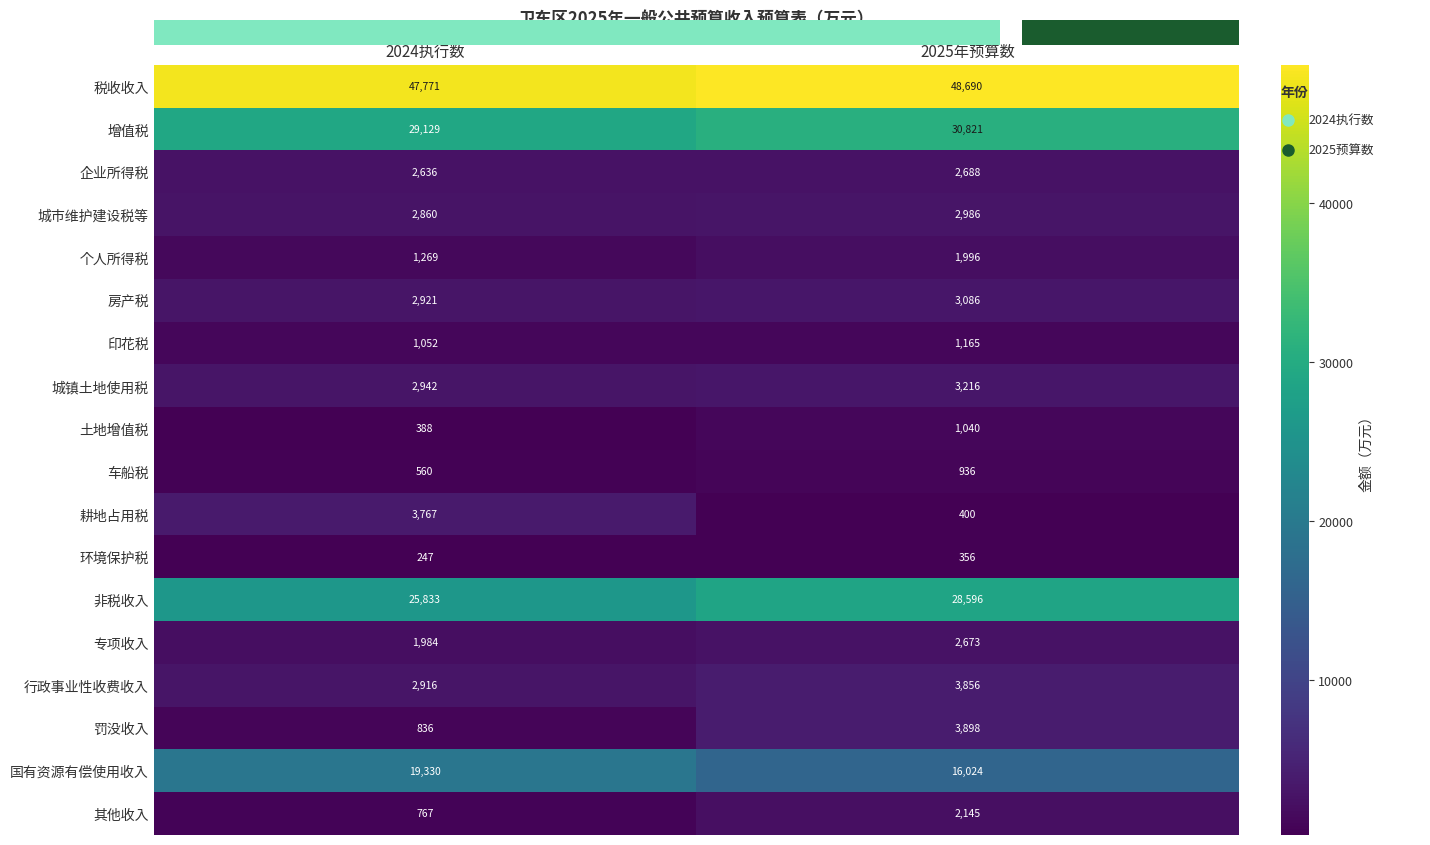

True or false: 行政事业性收费收入 has a value of 4943 at 2024执行数.

False